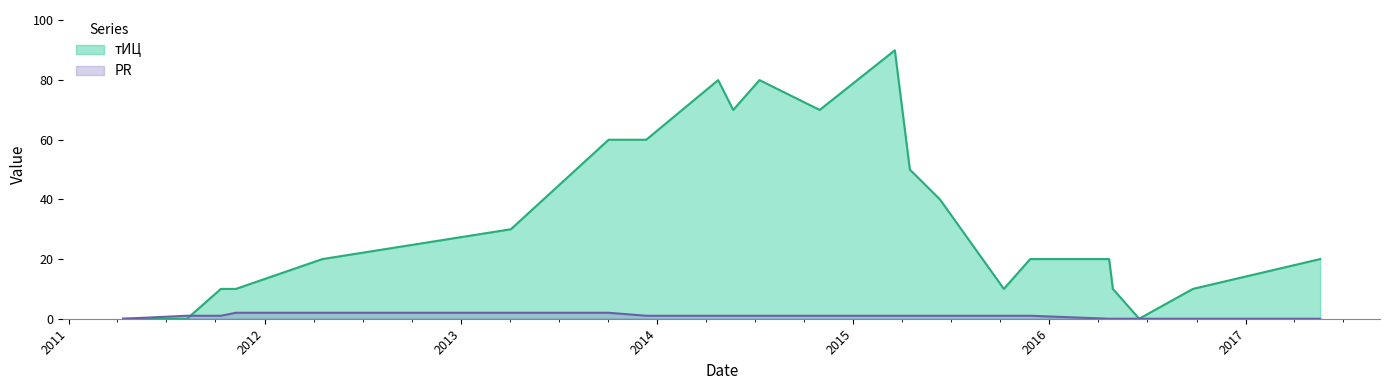

What are all the series names shown in the legend?

тИЦ, PR